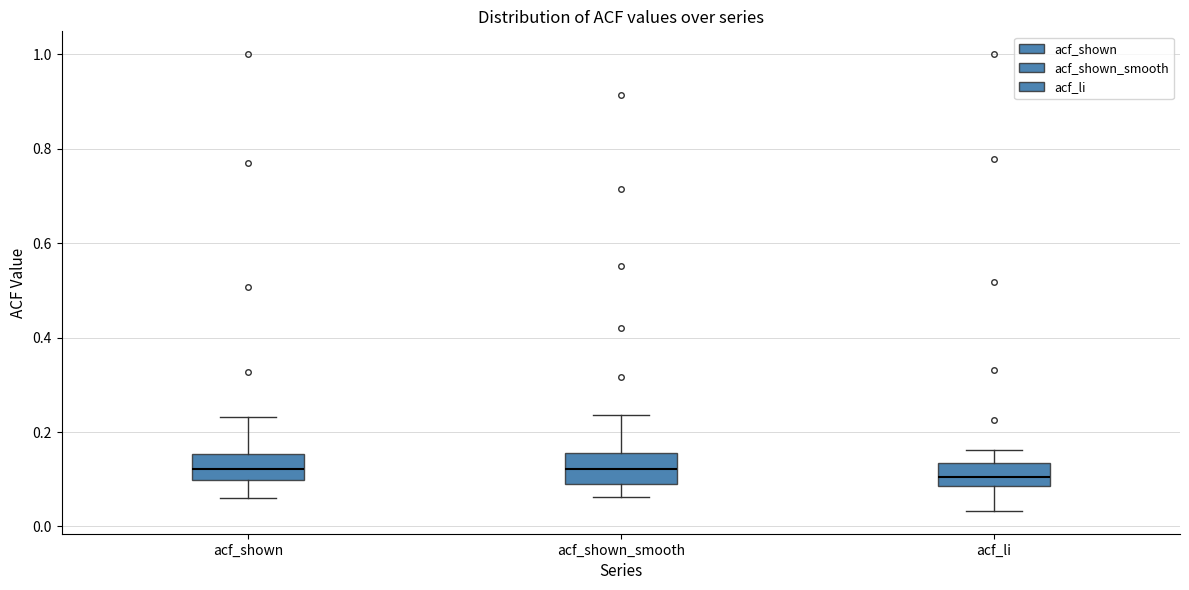

Where does the median line of the box for acf_li sit on the y-axis? The values are not printed on the chart, so give them approximately, as read against the axis.

0.10